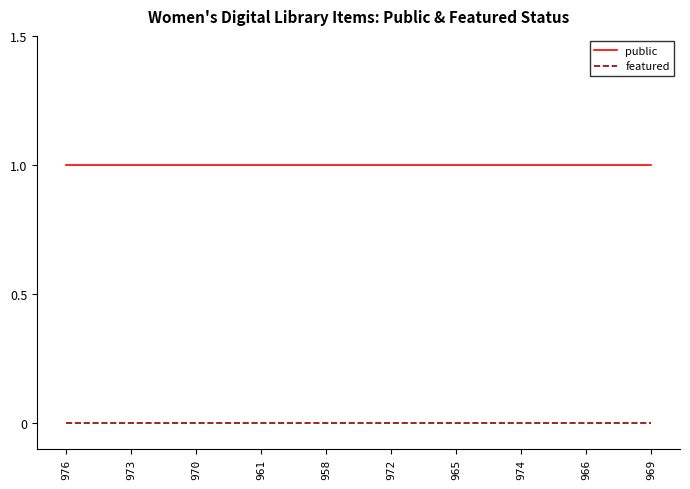

What is the total value across all series at 965?

1